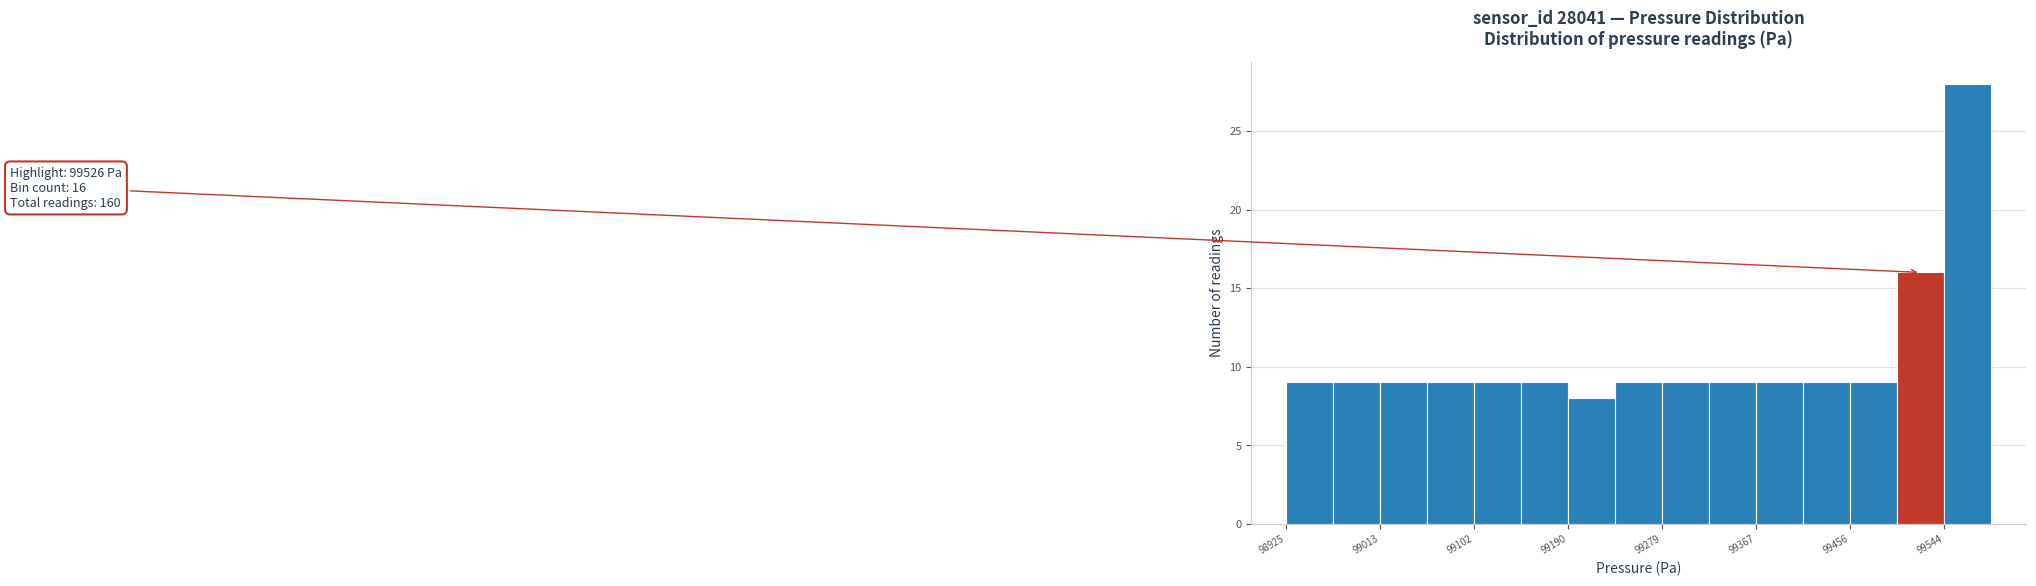

Over which range of the x-axis is the bar tallest?

99540 to 99590